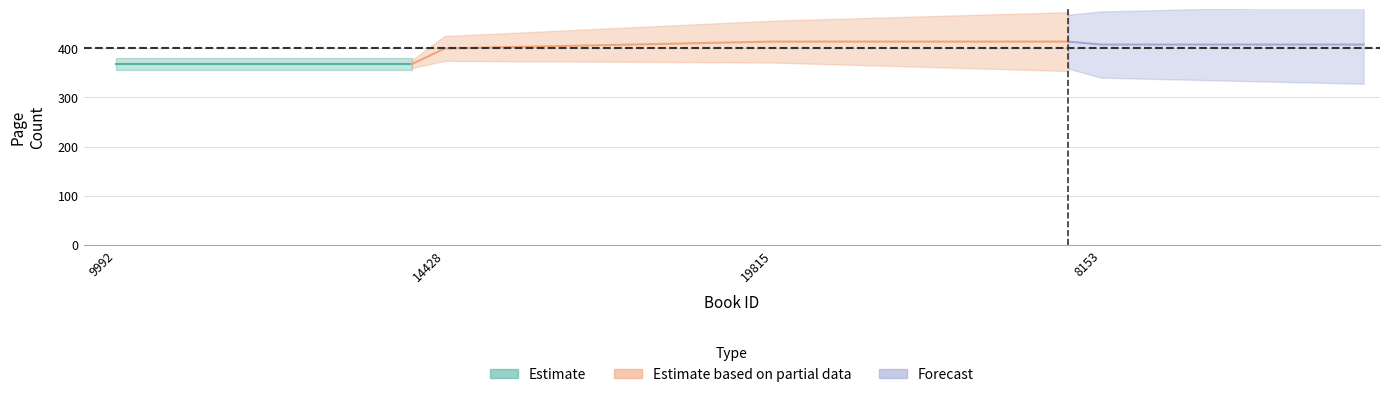

Which category has the highest value across all series?

19815